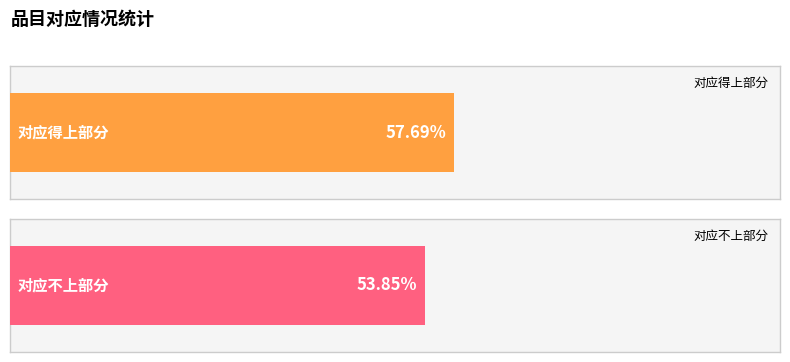

Which series has the largest total across all categories?

对应得上部分